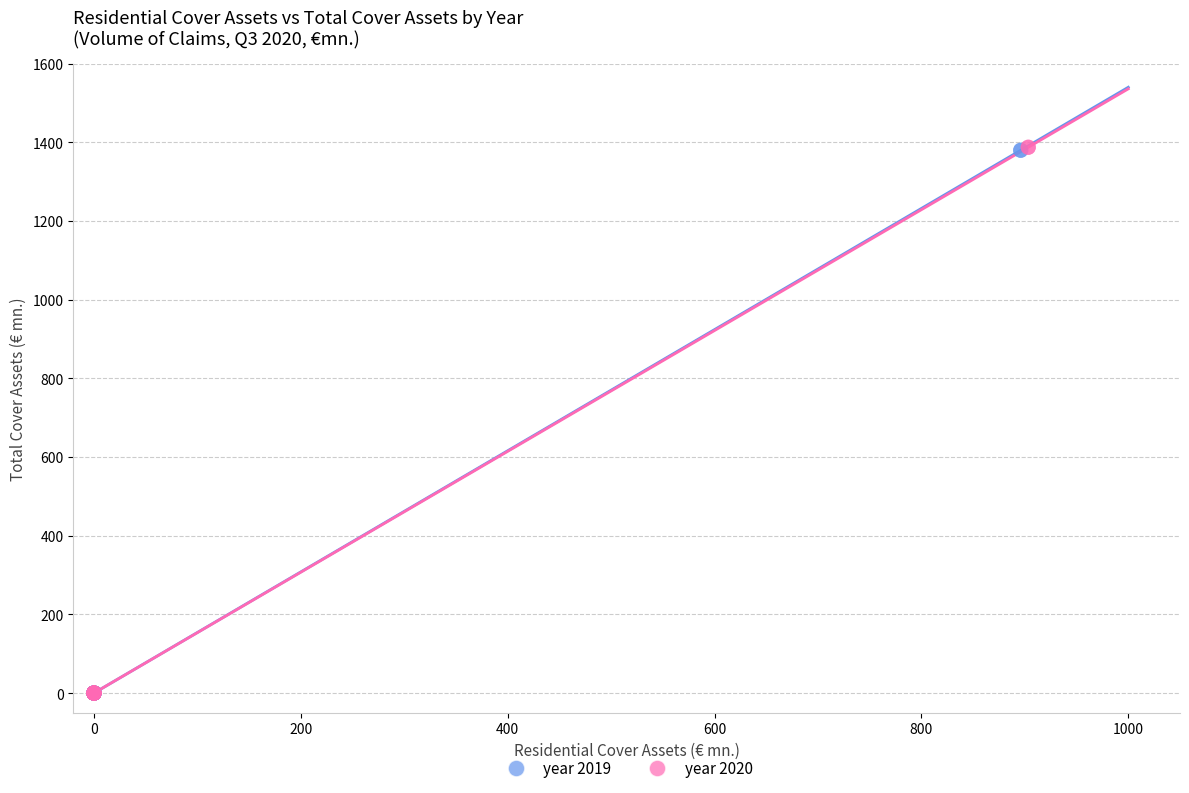

Which series has the widest spread of Y values?

year 2020